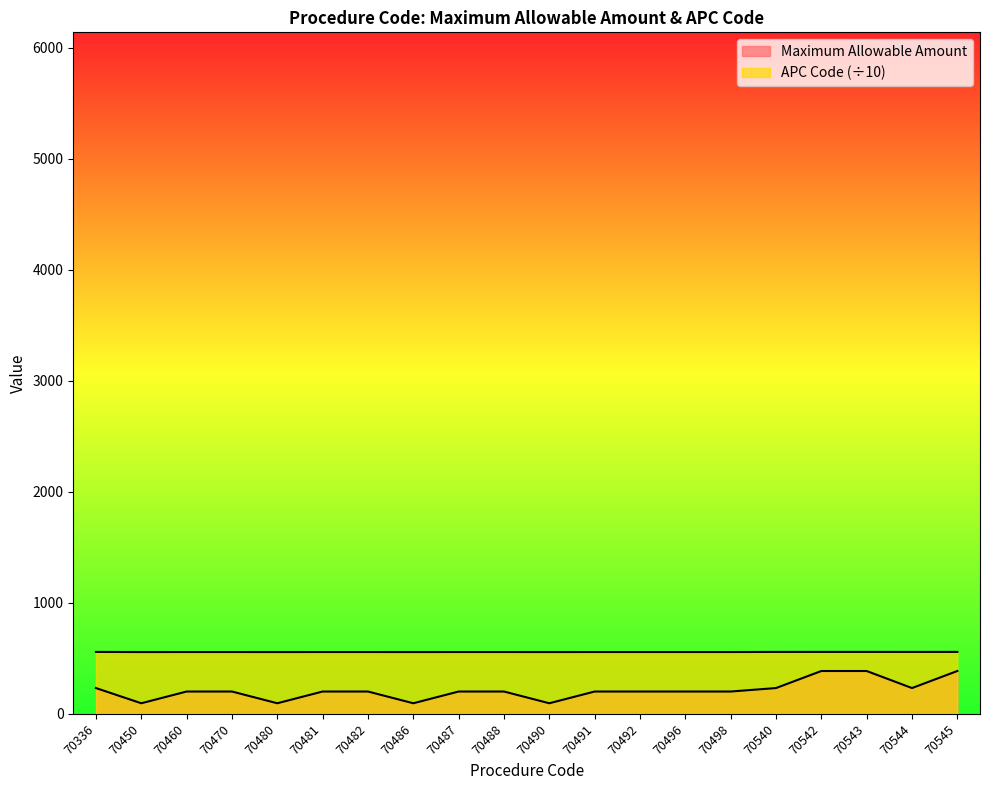

True or false: Maximum Allowable Amount has a value of 386.2 at 70542.

True